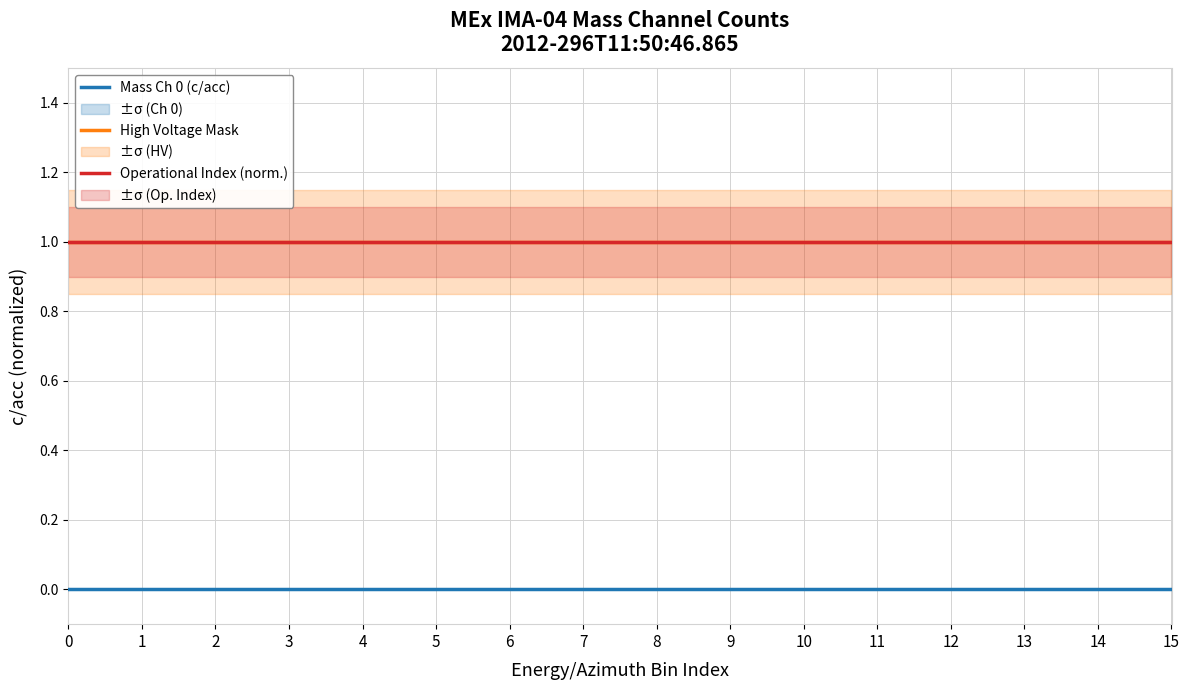

What is the total value across all series at 5?

2